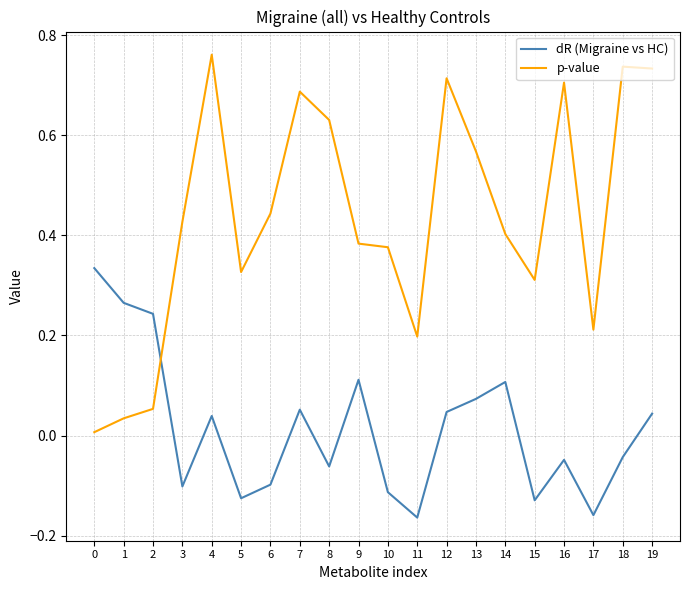

The value of p-value at 18 is 0.7. True or false?

True